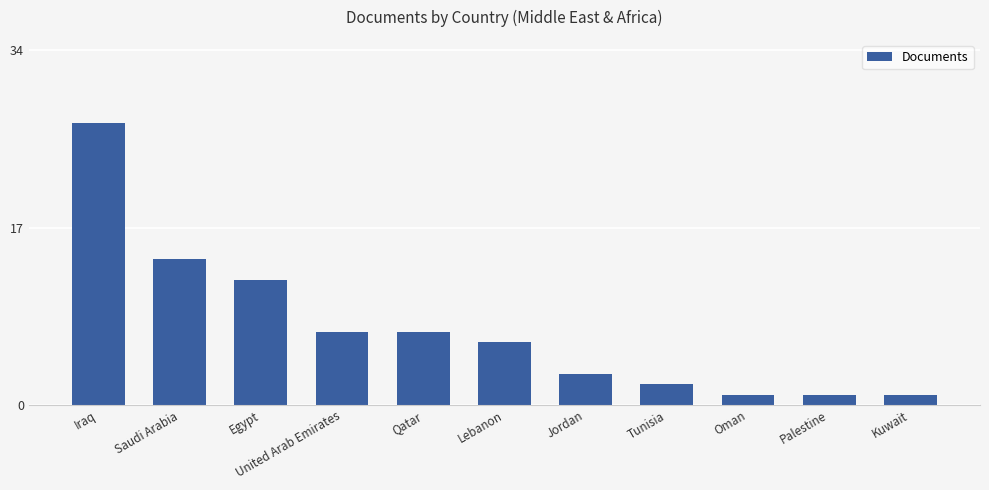

What position from the left is Tunisia?

8